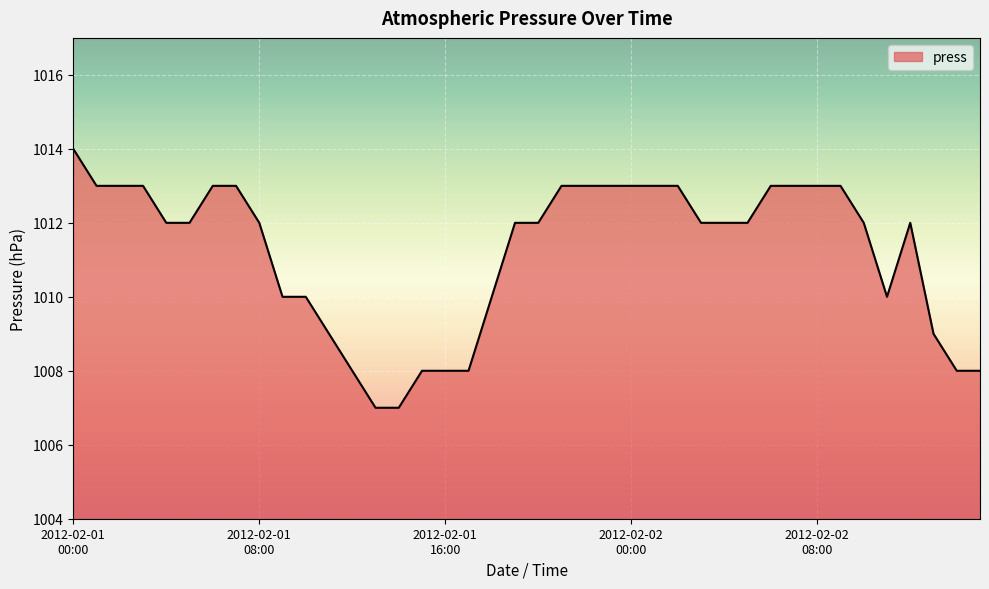

What is the difference between the maximum and minimum values?

7